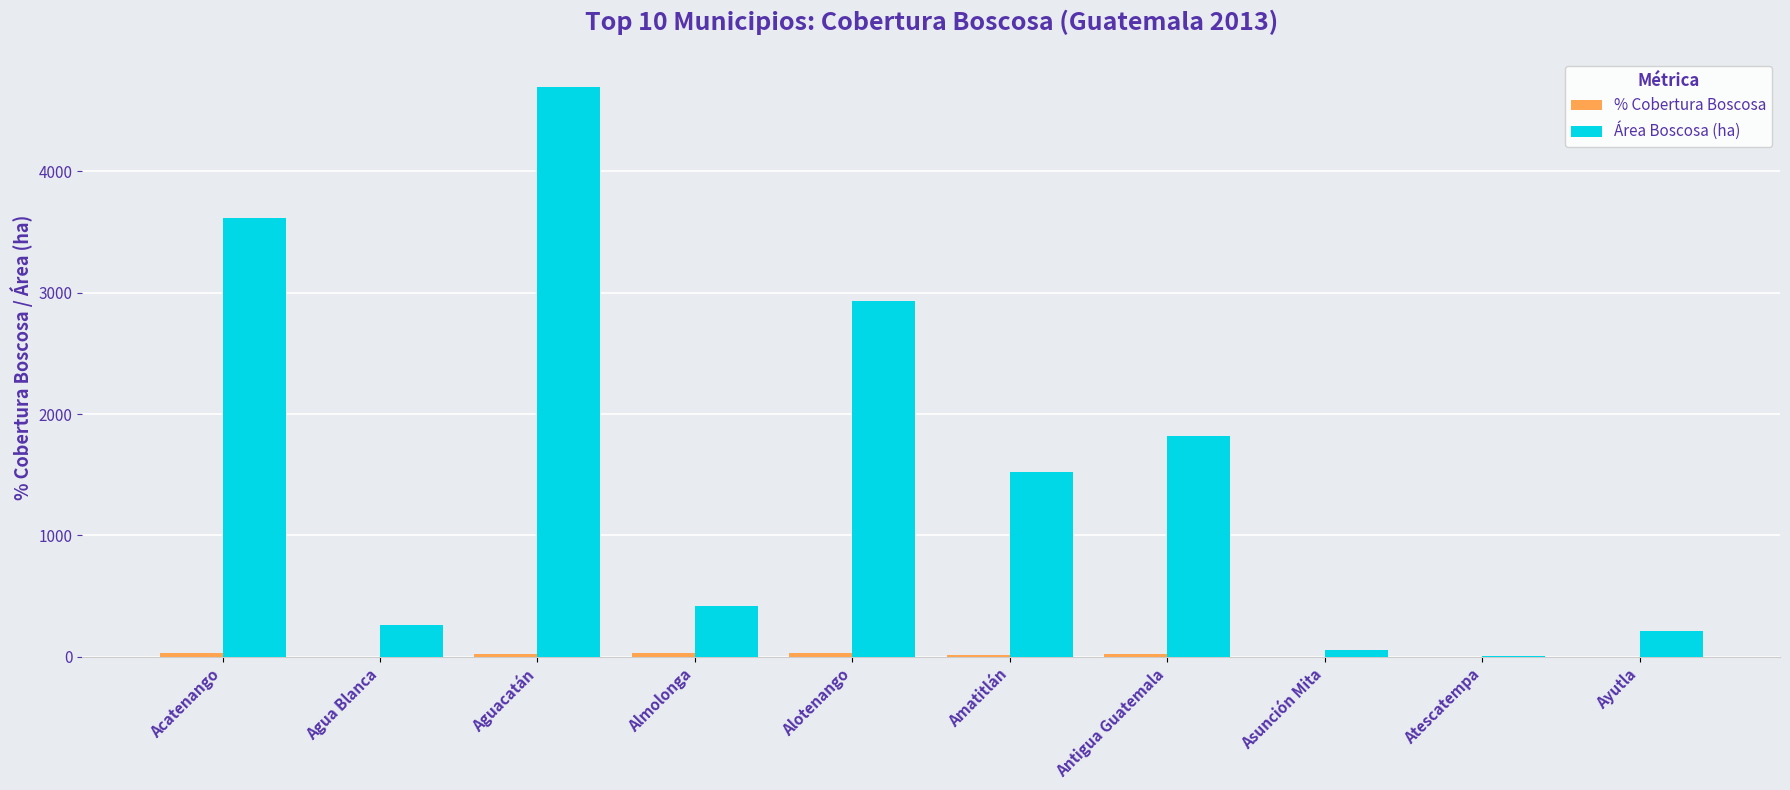

Which series has the largest range (max minus min)?

Área Boscosa (ha)